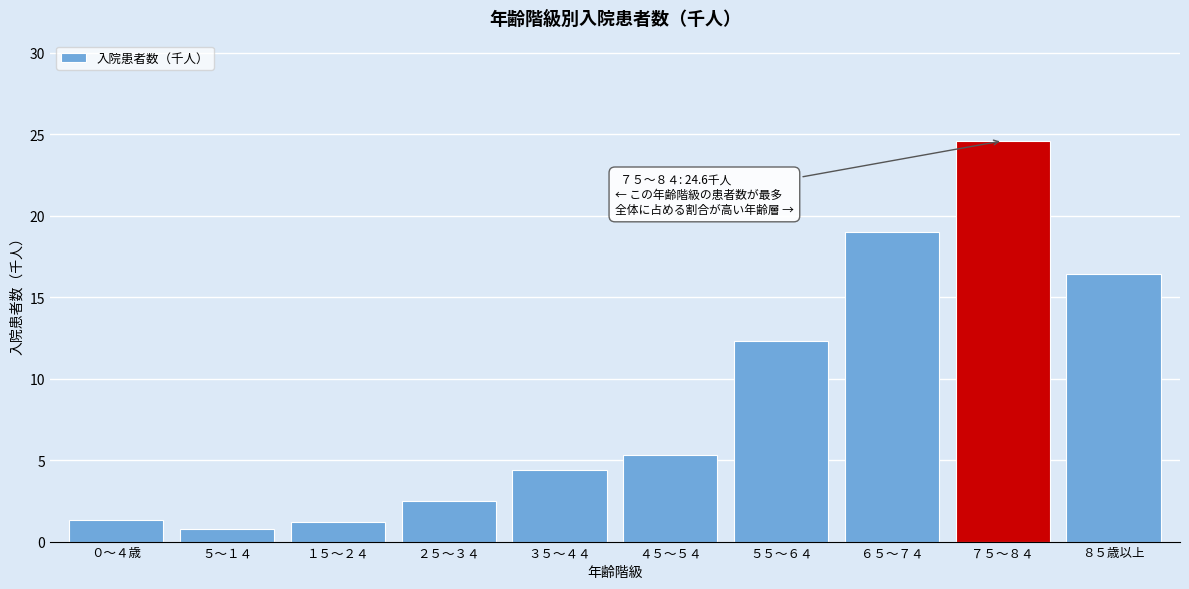

Approximately how many times larger is the value at ７５～８４ compared to ５５～６４?

2.0